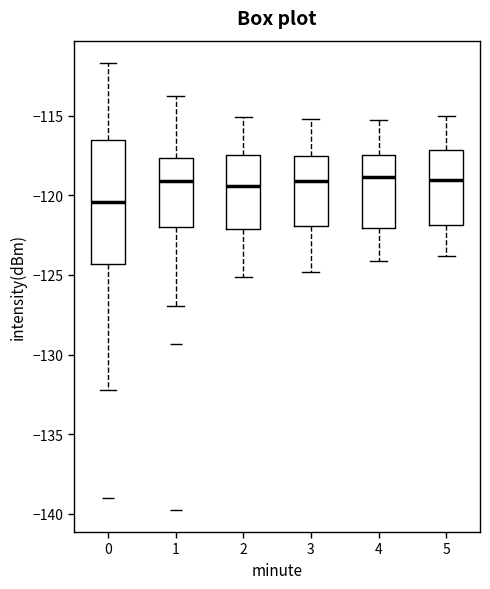

Comparing the boxes themselves (not the whiskers), which one is the tallest?

0